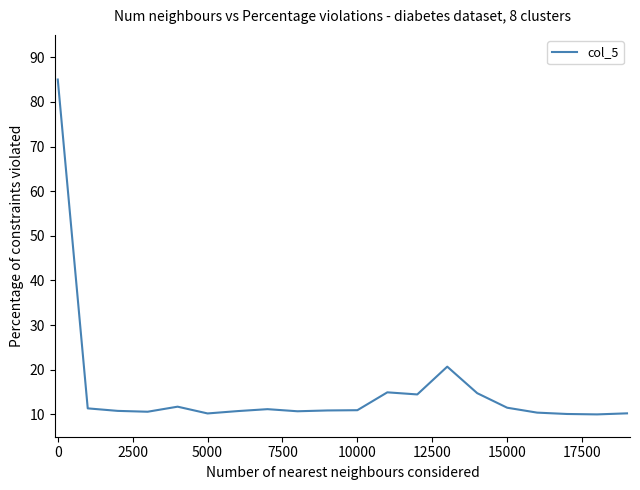

What is the difference between the maximum and minimum values?

75.0